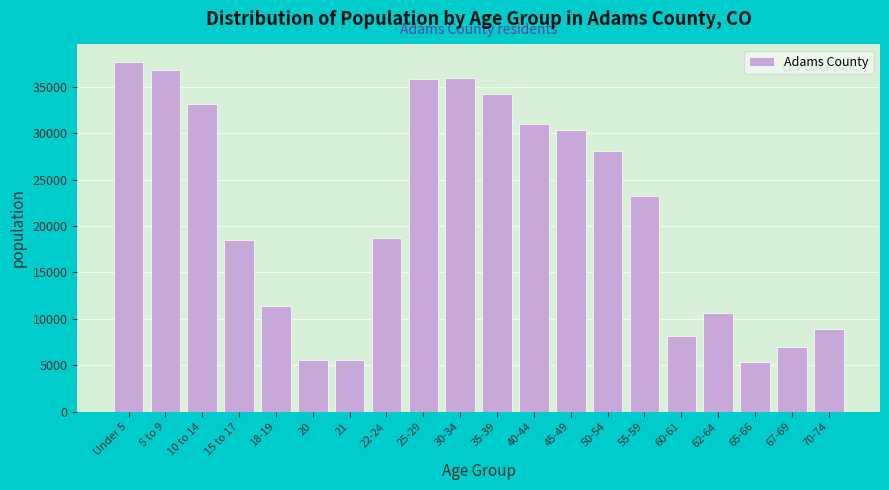

Is it true that the value at Under 5 is 66261?

False